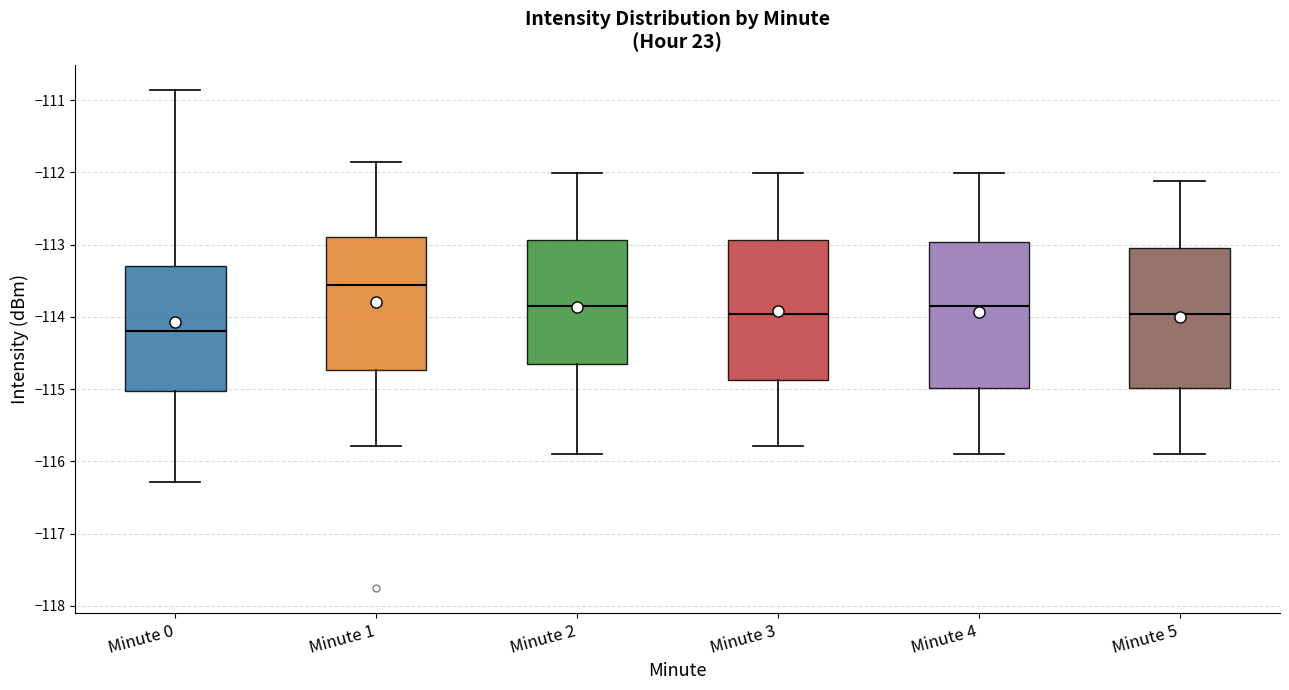

Reading left to right, transcribe this box plot: for each box, give where its median line is, the range the box spans, and where its two whiskers end, as read against the y-axis. The values are not printed on the chart, so give them approximately, as read against the axis.

Minute 0: median -114.2, box -115.0 to -113.3, whiskers -116.3 to -110.9
Minute 1: median -113.6, box -114.7 to -112.9, whiskers -115.8 to -111.9
Minute 2: median -113.8, box -114.7 to -112.9, whiskers -115.9 to -112.0
Minute 3: median -114.0, box -114.9 to -112.9, whiskers -115.8 to -112.0
Minute 4: median -113.8, box -115.0 to -113.0, whiskers -115.9 to -112.0
Minute 5: median -114.0, box -115.0 to -113.0, whiskers -115.9 to -112.1